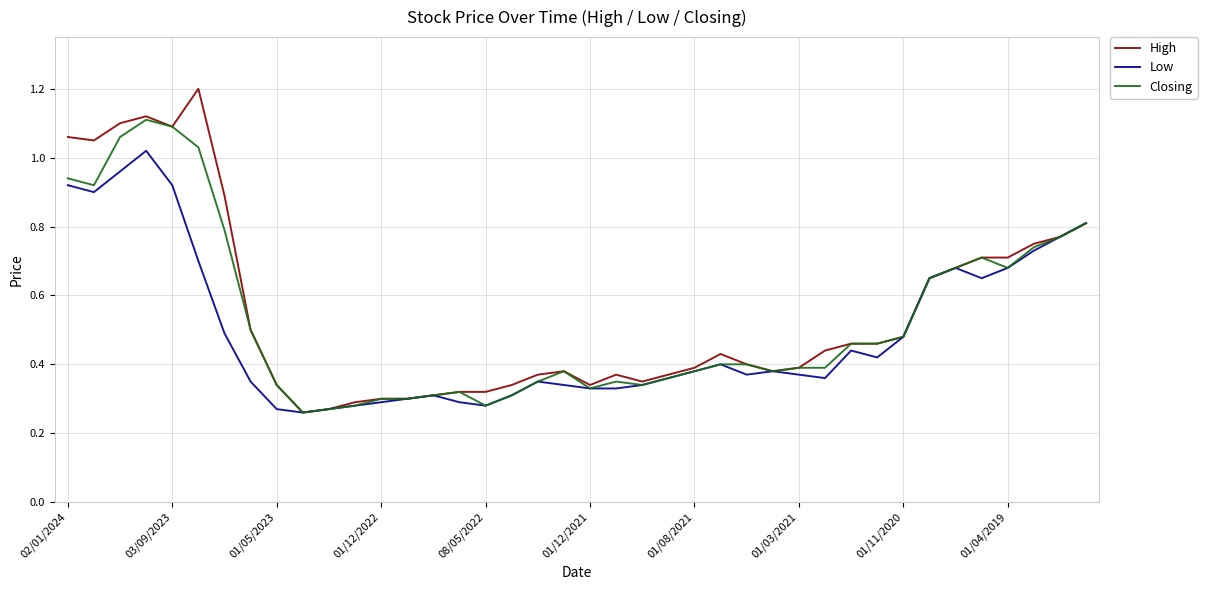

List the series in order of their peak value, lowest first.

Low, Closing, High